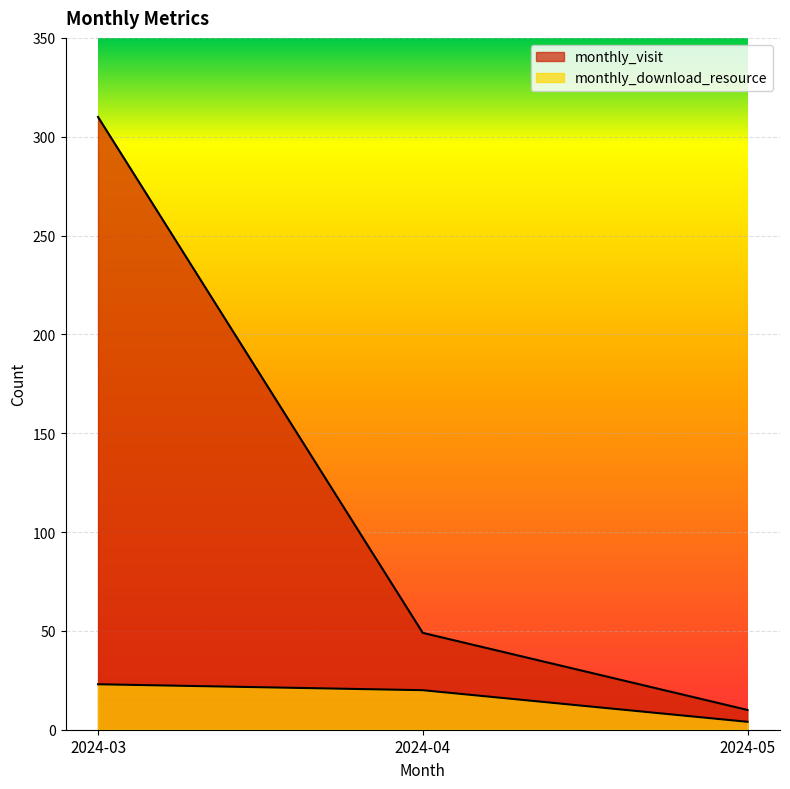

The monthly_visit series shows 20 at 2024-04. True or false?

False